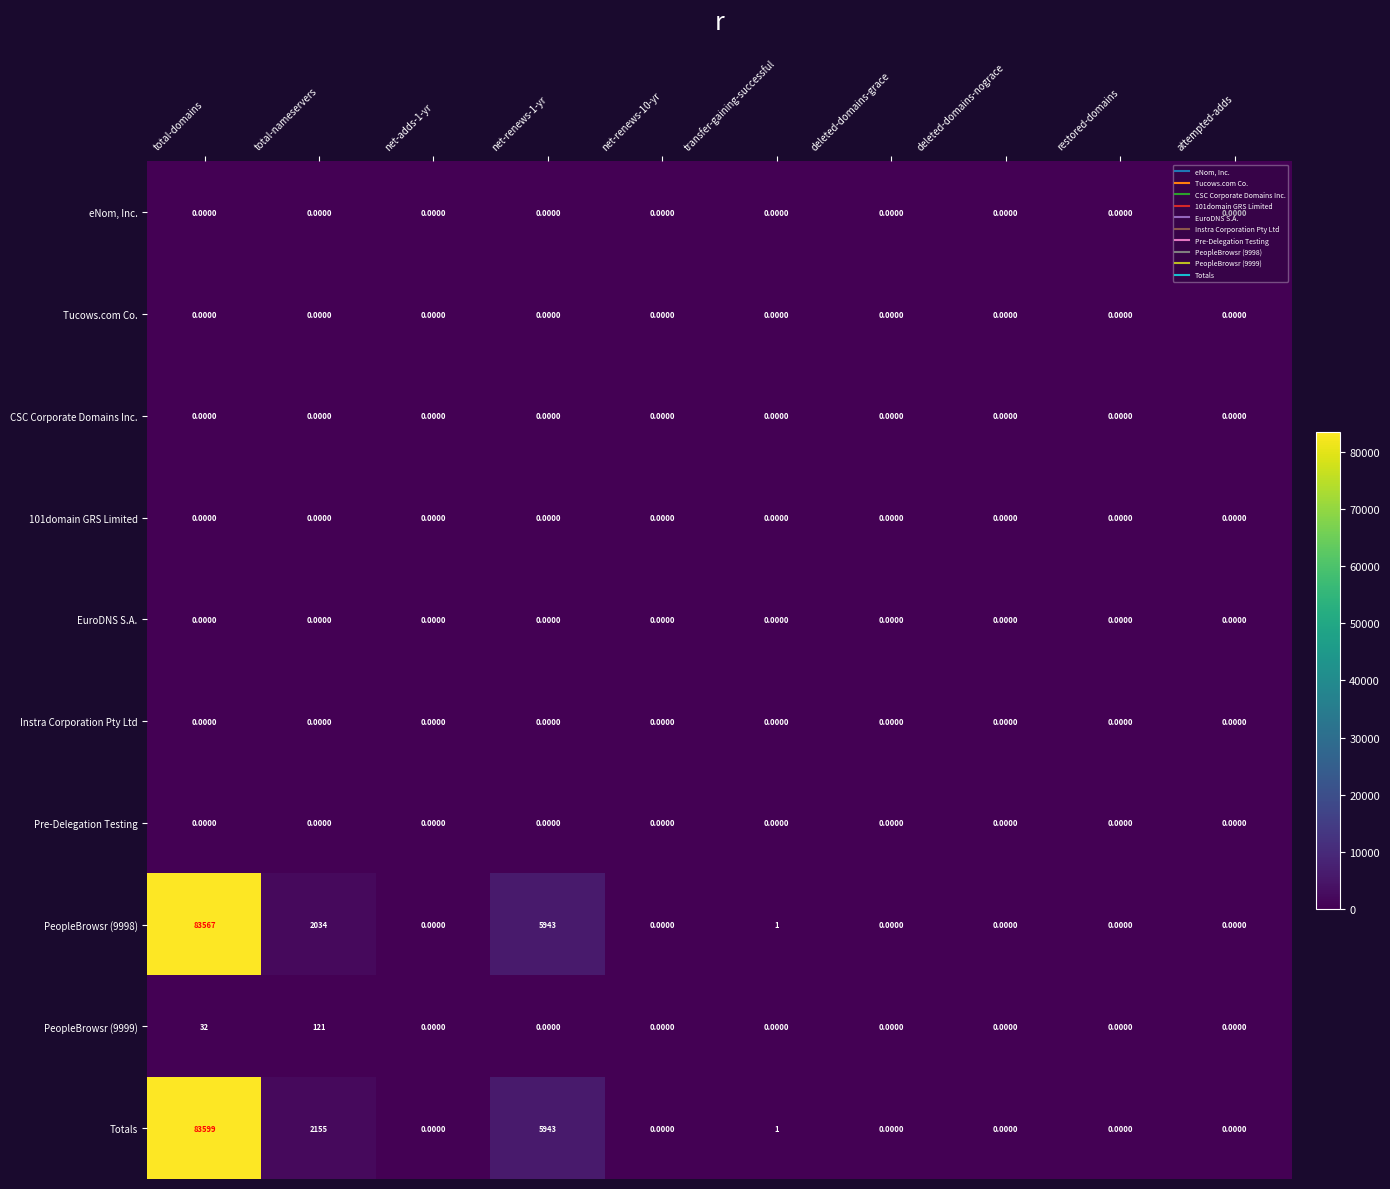

At which category does the chart reach its peak across all series?

total-domains